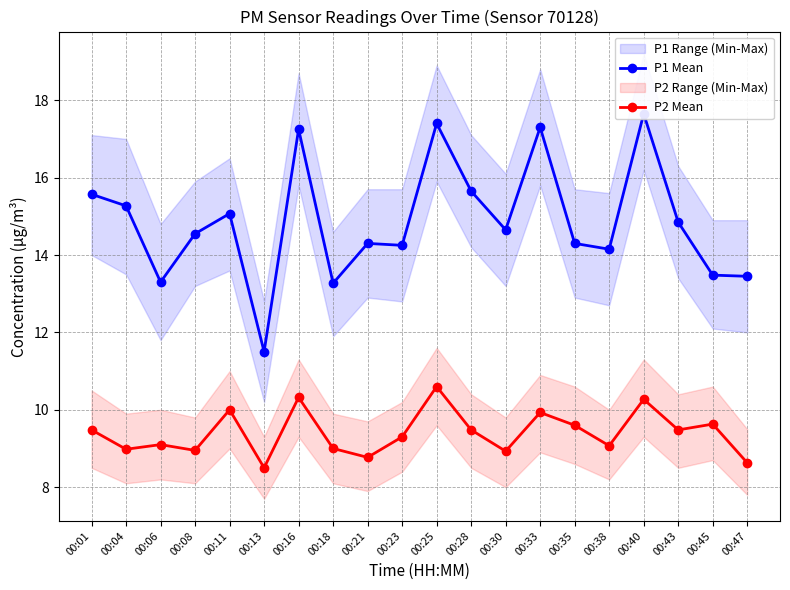

What is the difference between the maximum and minimum values in the P1 Mean series?

6.1